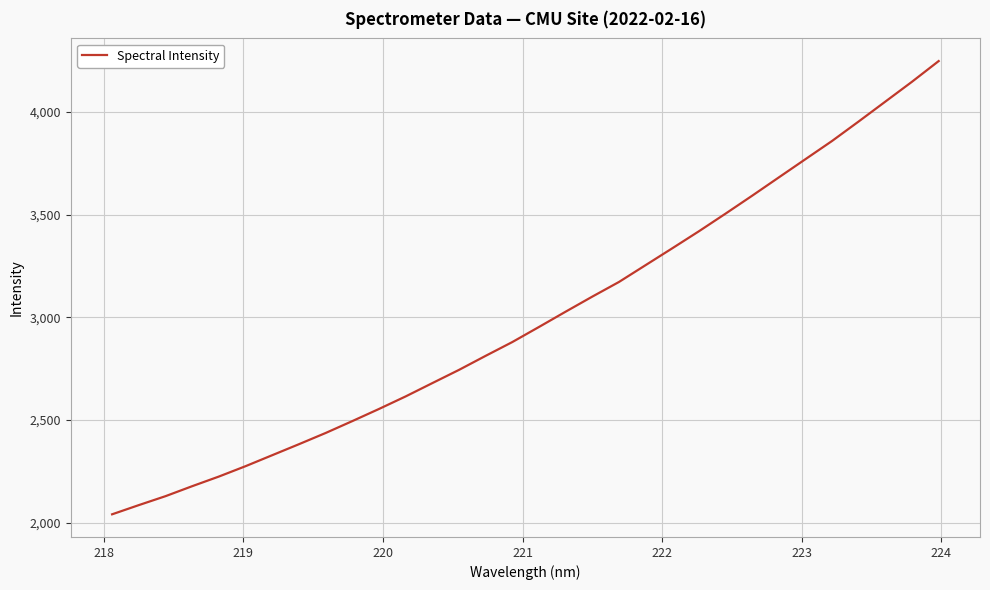

What is the maximum value shown in the chart?

4246.9